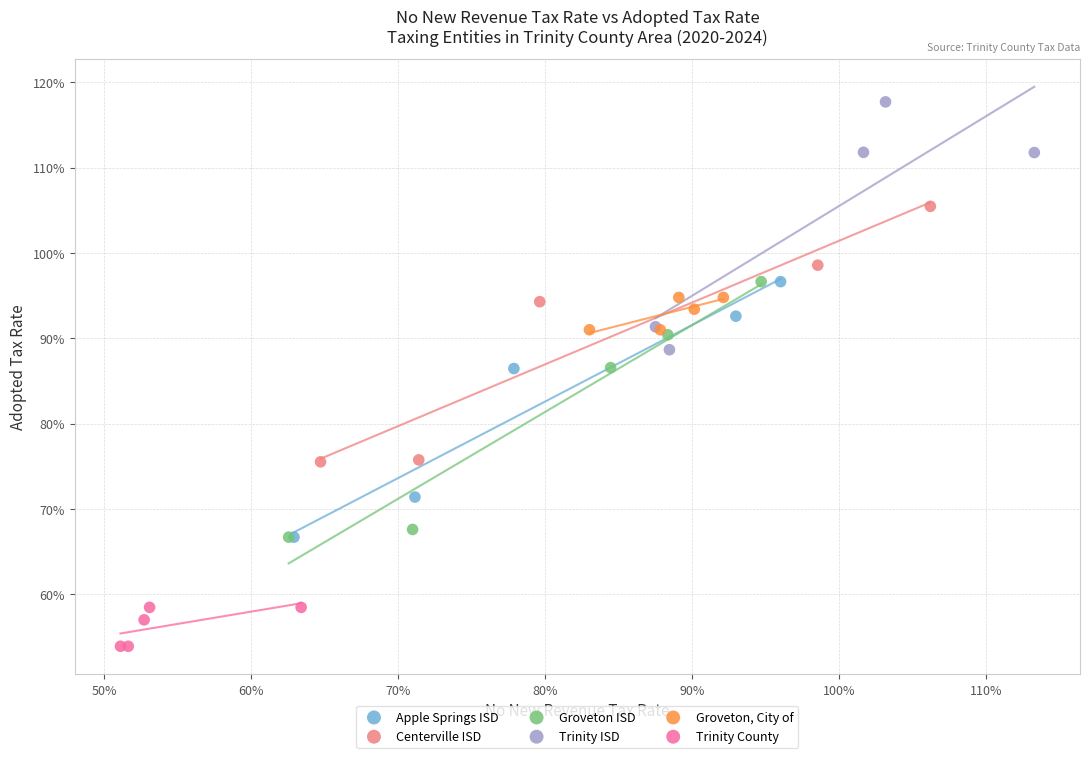

What are all the series names shown in the legend?

Apple Springs ISD, Centerville ISD, Groveton ISD, Trinity ISD, Groveton, City of, Trinity County